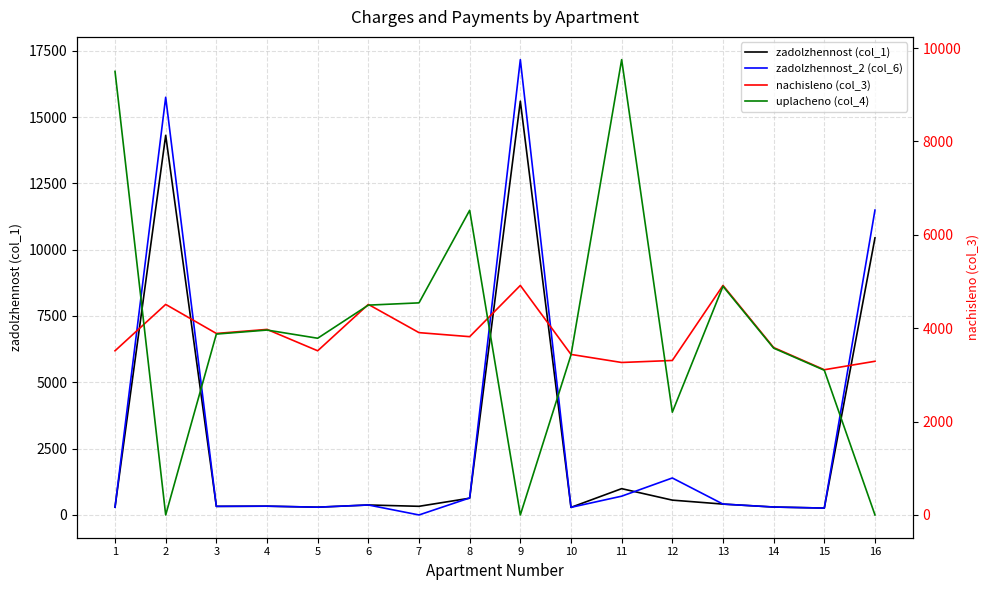

What is the difference between the maximum and second lowest values in the zadolzhennost_2 (col_6) series?

16902.6